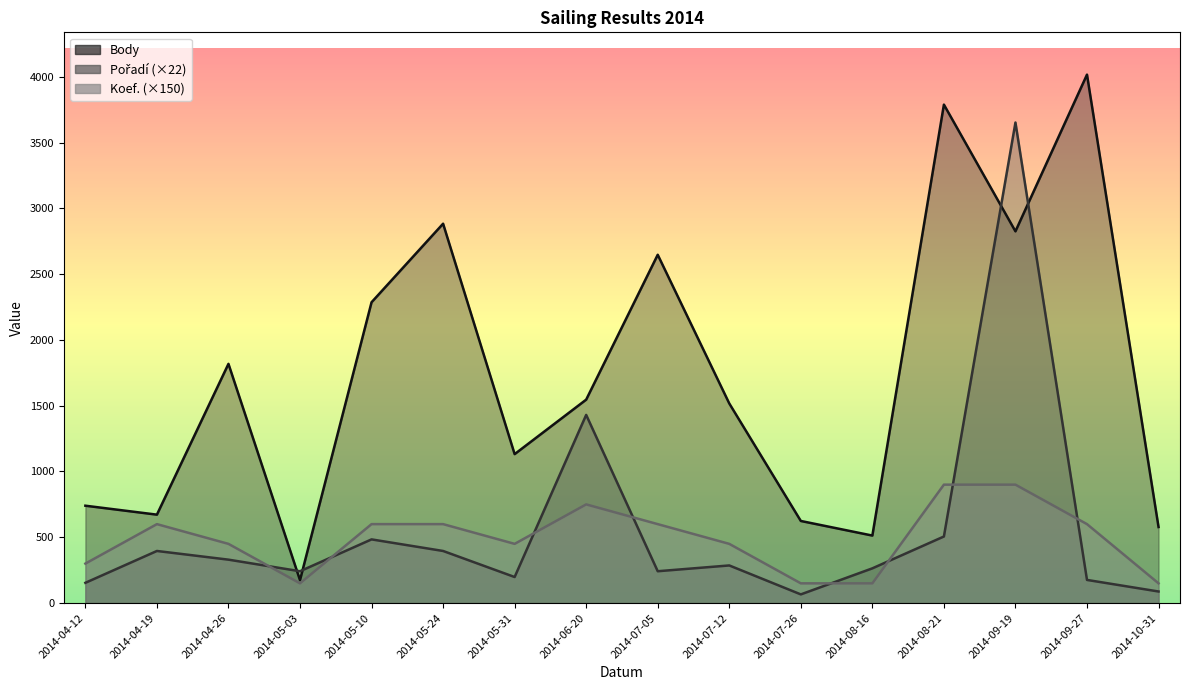

What is the average value of the Koef. series?

488